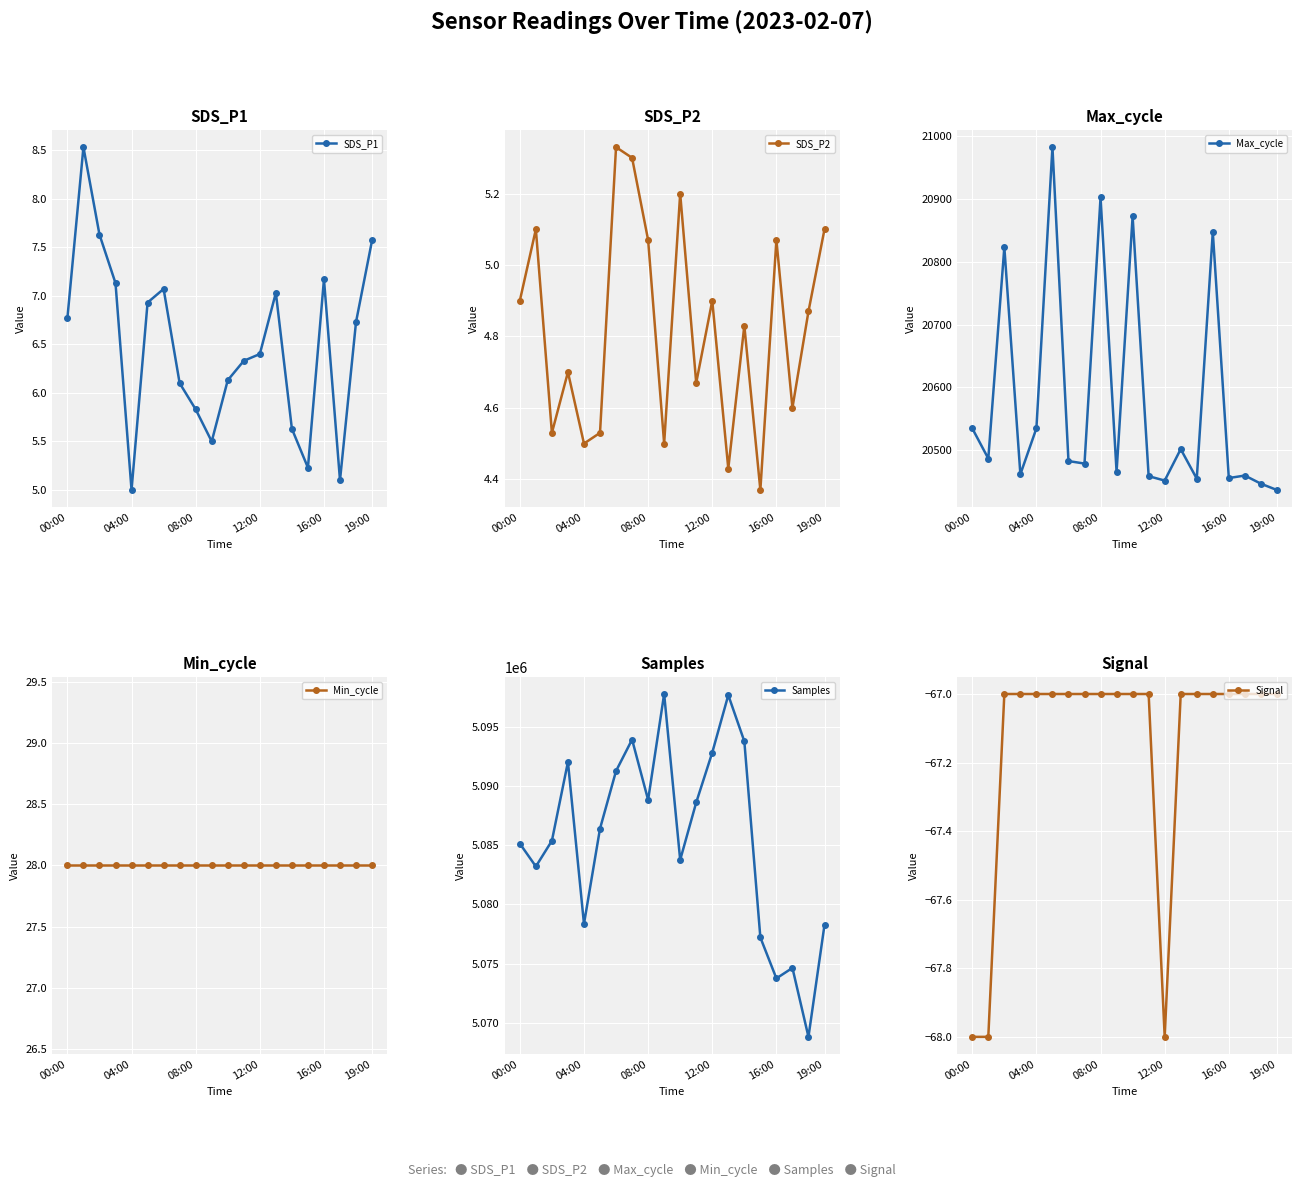

True or false: SDS_P1 has a value of 9.2 at 12:00.

False